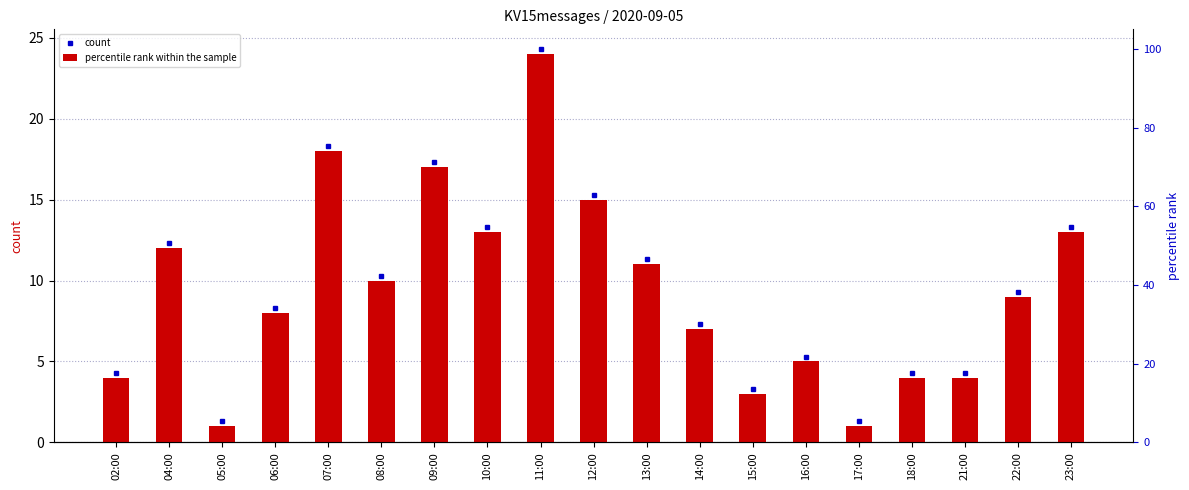

What is the smallest value displayed?

1